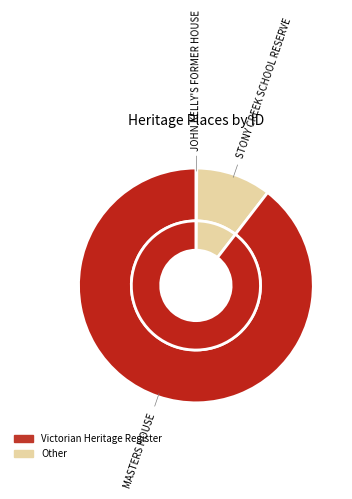

How many slices are in this pie chart?

3